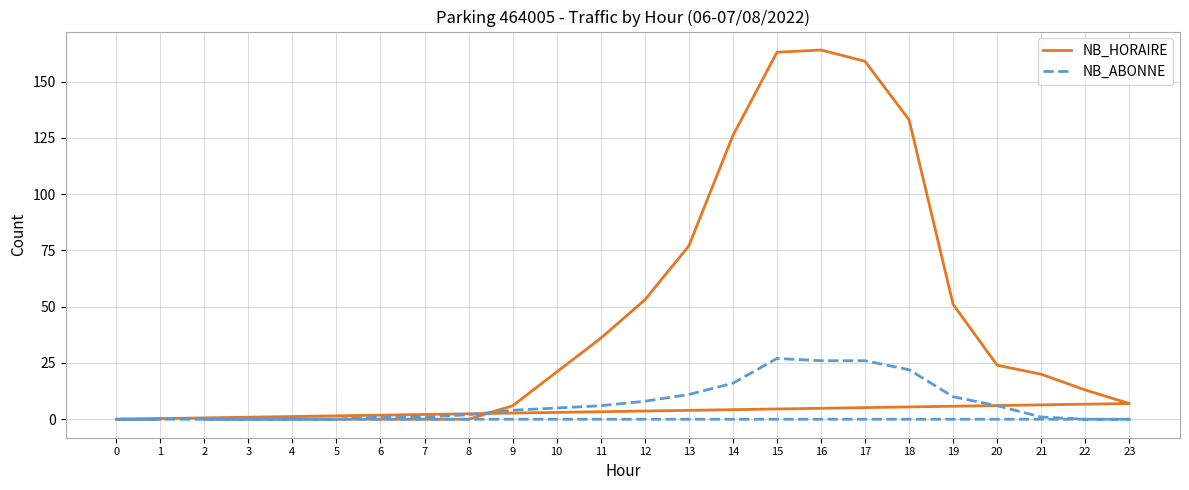

The value of NB_ABONNE at 14 is 16. True or false?

True